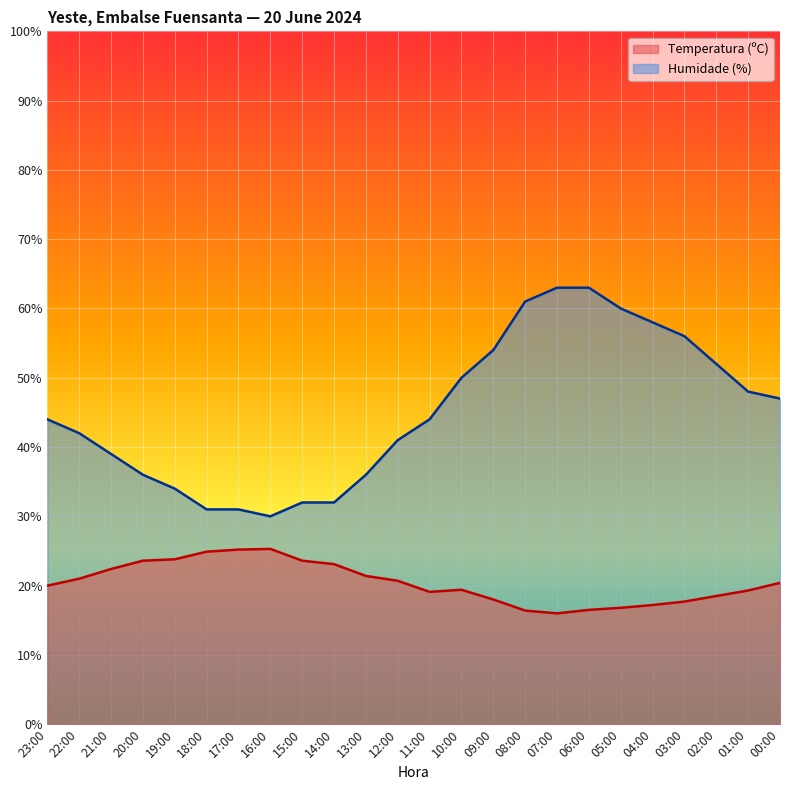

Reading left to right, extract all data points from this chart.

Temperatura (ºC): 23:00=20.0	22:00=21.0	21:00=22.4	20:00=23.6	19:00=23.8	18:00=24.9	17:00=25.2	16:00=25.3	15:00=23.6	14:00=23.1	13:00=21.4	12:00=20.7	11:00=19.1	10:00=19.4	09:00=18.0	08:00=16.4	07:00=16.0	06:00=16.5	05:00=16.8	04:00=17.2	03:00=17.7	02:00=18.5	01:00=19.3	00:00=20.4
Humidade (%): 23:00=44.0	22:00=42.0	21:00=39.0	20:00=36.0	19:00=34.0	18:00=31.0	17:00=31.0	16:00=30.0	15:00=32.0	14:00=32.0	13:00=36.0	12:00=41.0	11:00=44.0	10:00=50.0	09:00=54.0	08:00=61.0	07:00=63.0	06:00=63.0	05:00=60.0	04:00=58.0	03:00=56.0	02:00=52.0	01:00=48.0	00:00=47.0